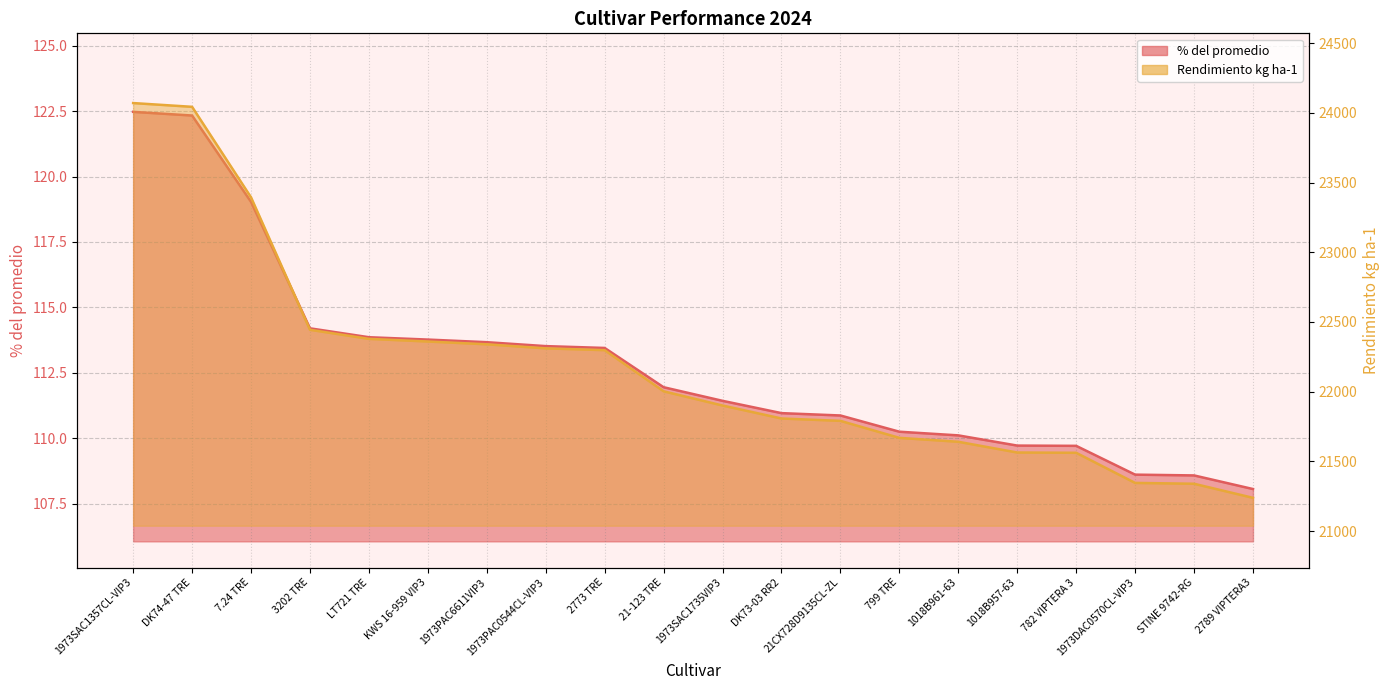

True or false: % del promedio has more than 1 interior local peaks.

False